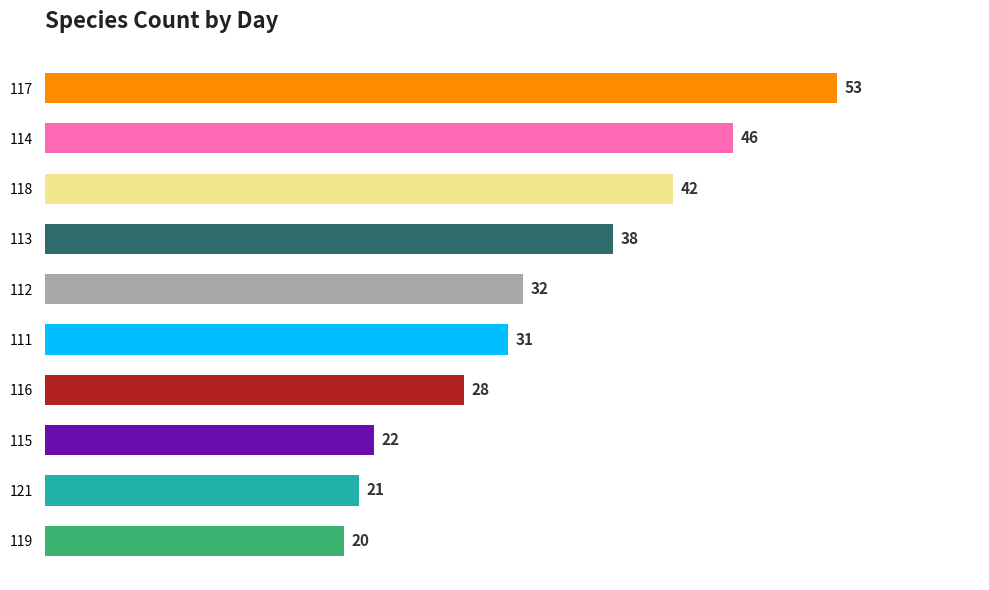

At which category does the chart reach its minimum across all series?

119